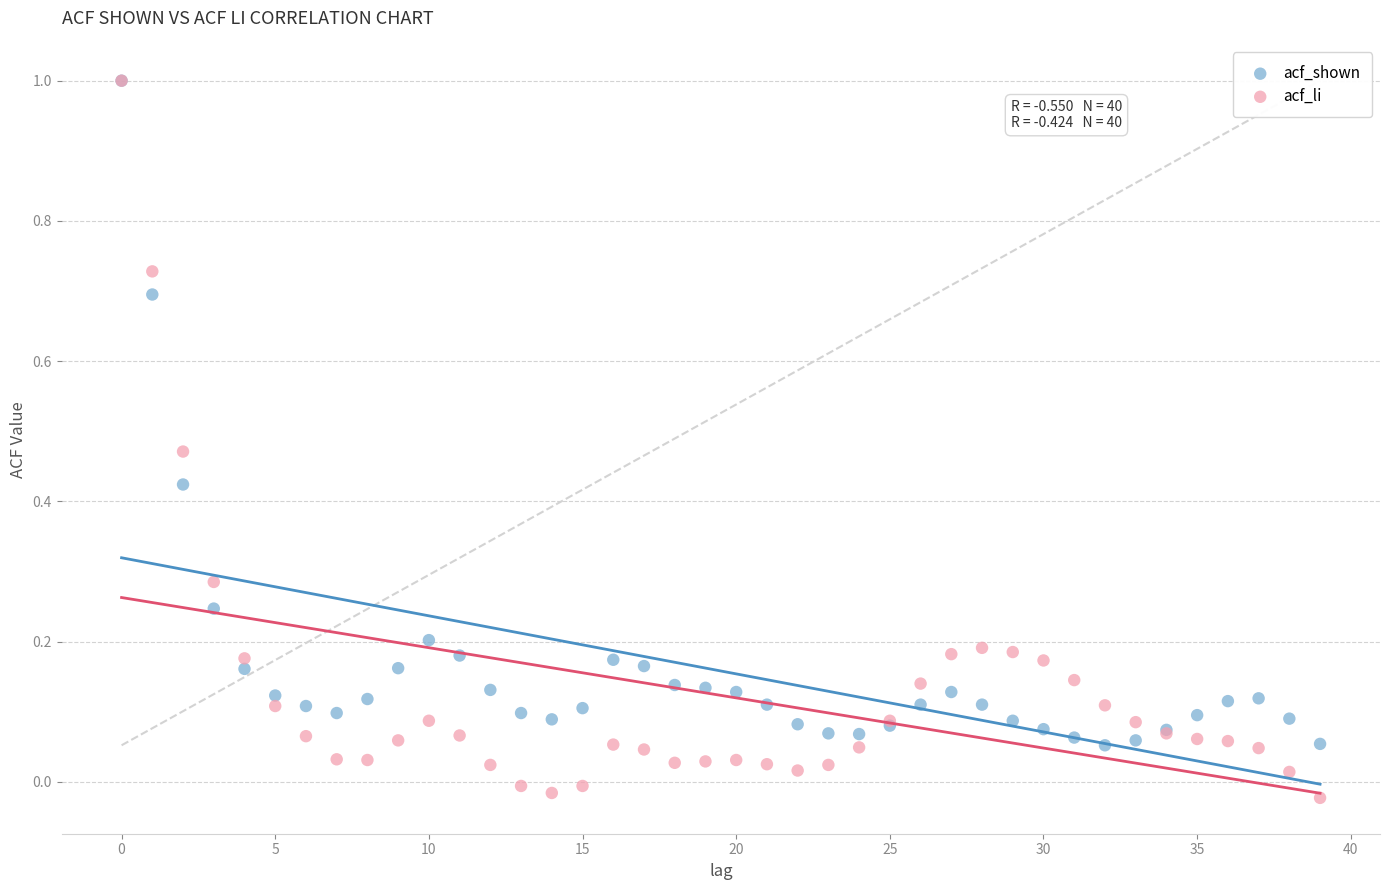

What are all the series names shown in the legend?

acf_shown, acf_li